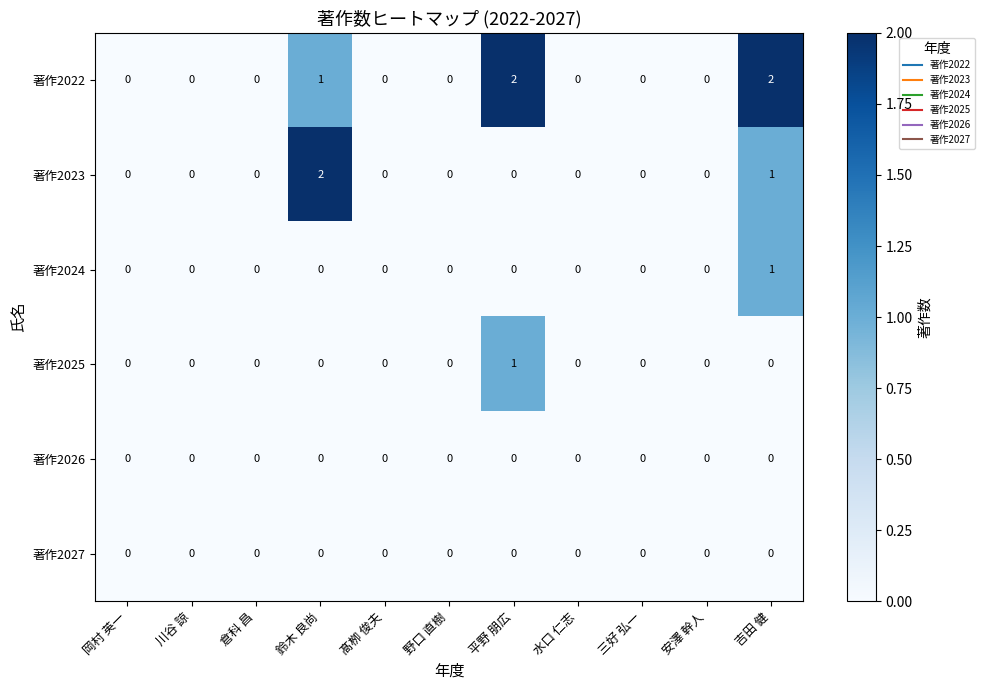

What is the total value across all series at 吉田 健?

4